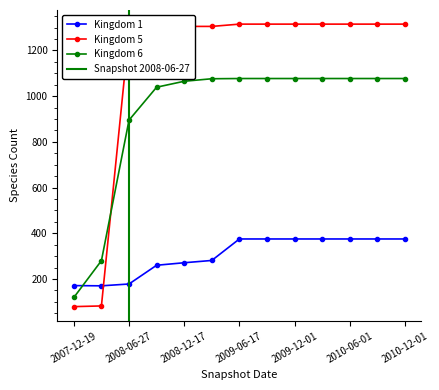

At 2010-10-01, list the series in order from smallest to largest.

Kingdom 1, Kingdom 6, Kingdom 5